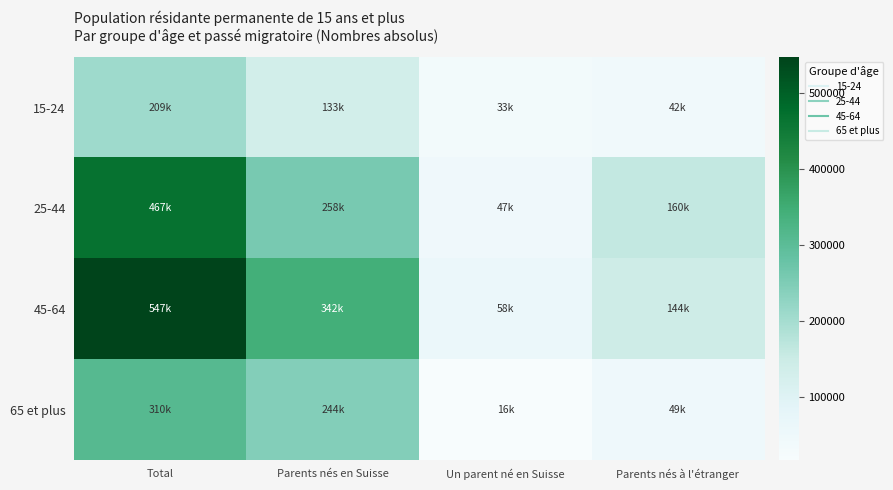

Which series has the largest total across all categories?

45-64